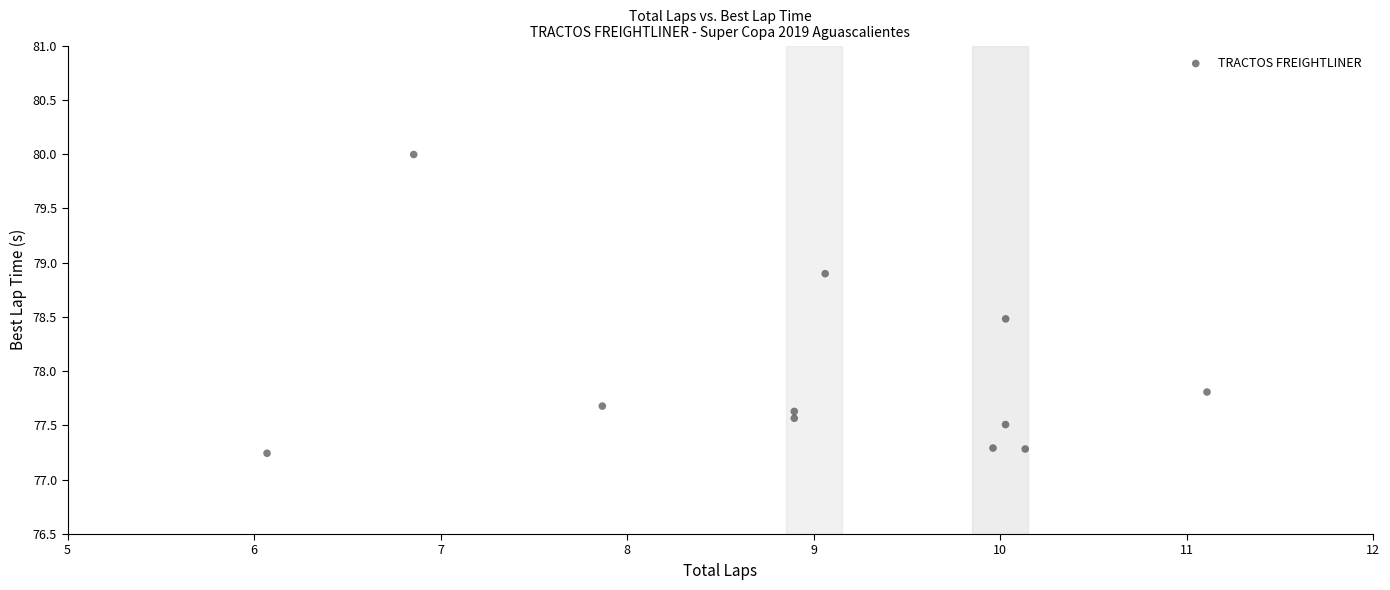

What Y value in the scatter plot is closest to 78?

77.8